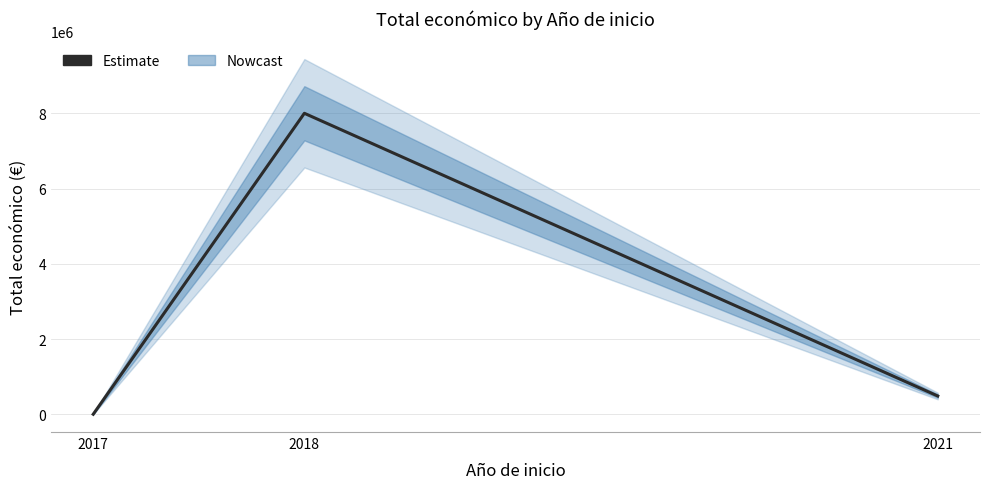

Where is the data nearest to the value 4004199?

2021